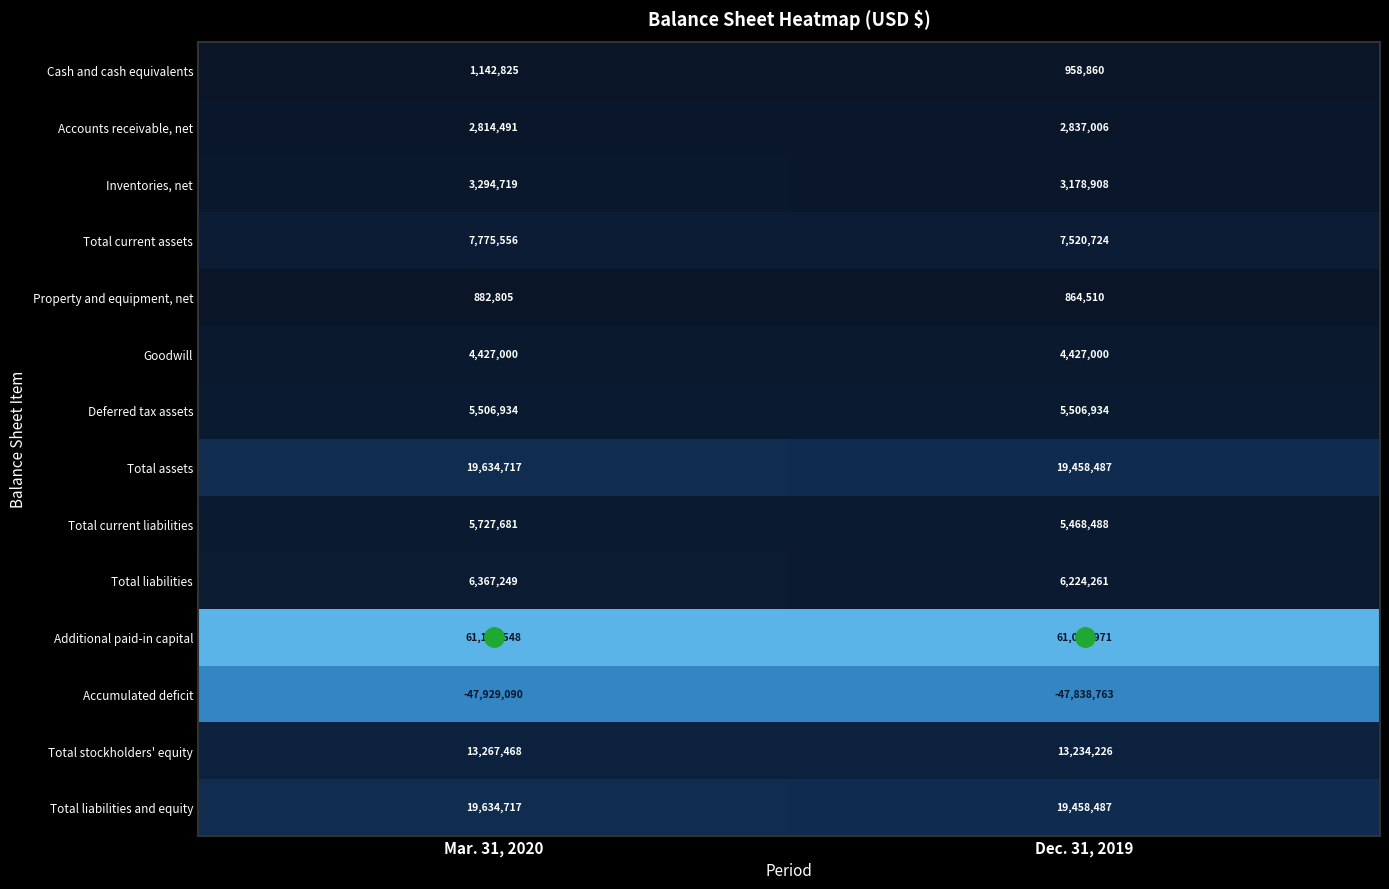

What value does the Total stockholders' equity series have at Mar. 31, 2020?

13267468